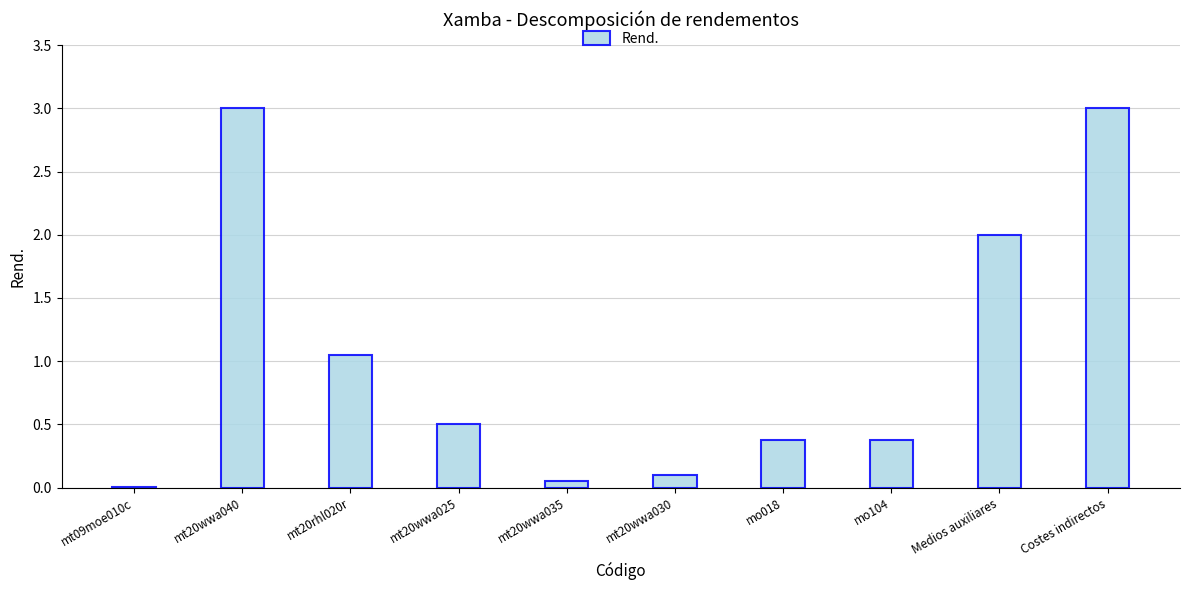

At which label is the value closest to 1?

mt20rhl020r